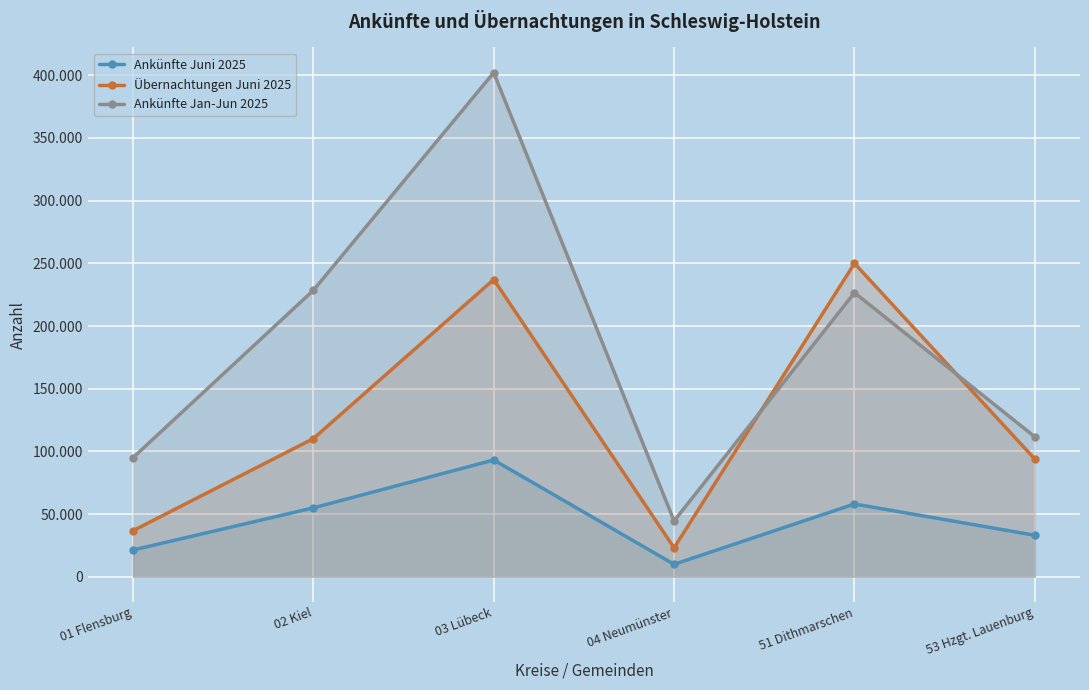

At which label does Ankünfte Jan-Jun 2025 first exceed 226603?

02 Kiel